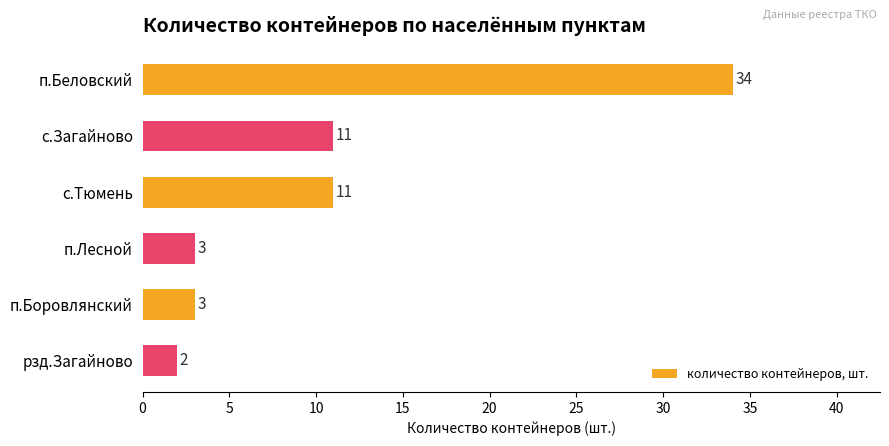

What is the value of the 1st bar from the top?

34